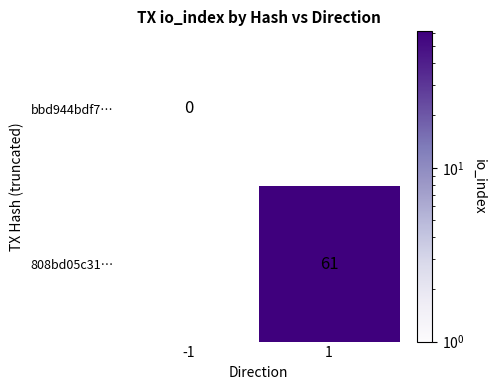

The value of 808bd05c31… at 1 is 41. True or false?

False